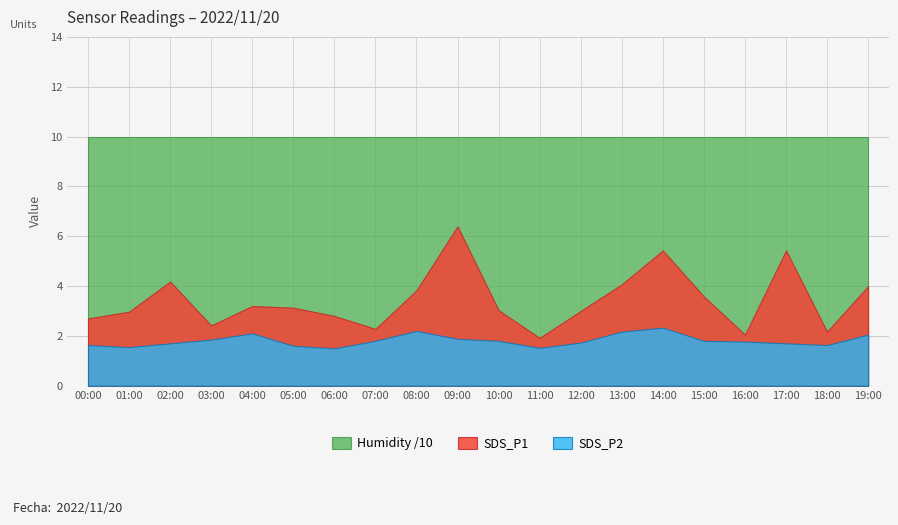

At which category is the sum across all series the highest?

09:00